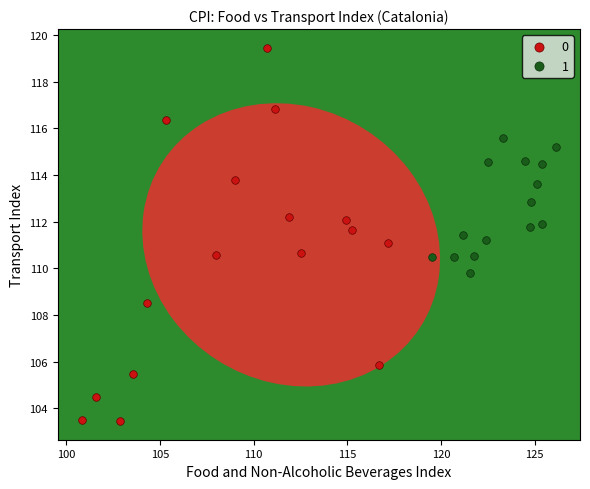

What are all the series names shown in the legend?

0, 1